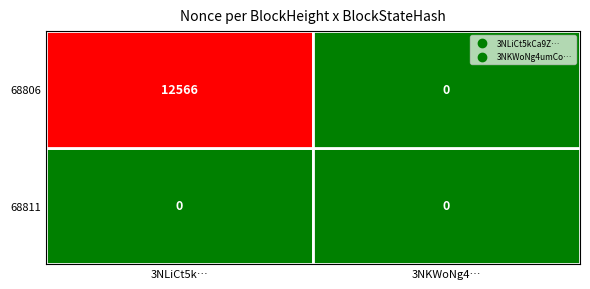

Which series has the largest range (max minus min)?

3NLiCt5kCa9ZSZCdZ2bk2dsJbqANVNNrcWMKgSd